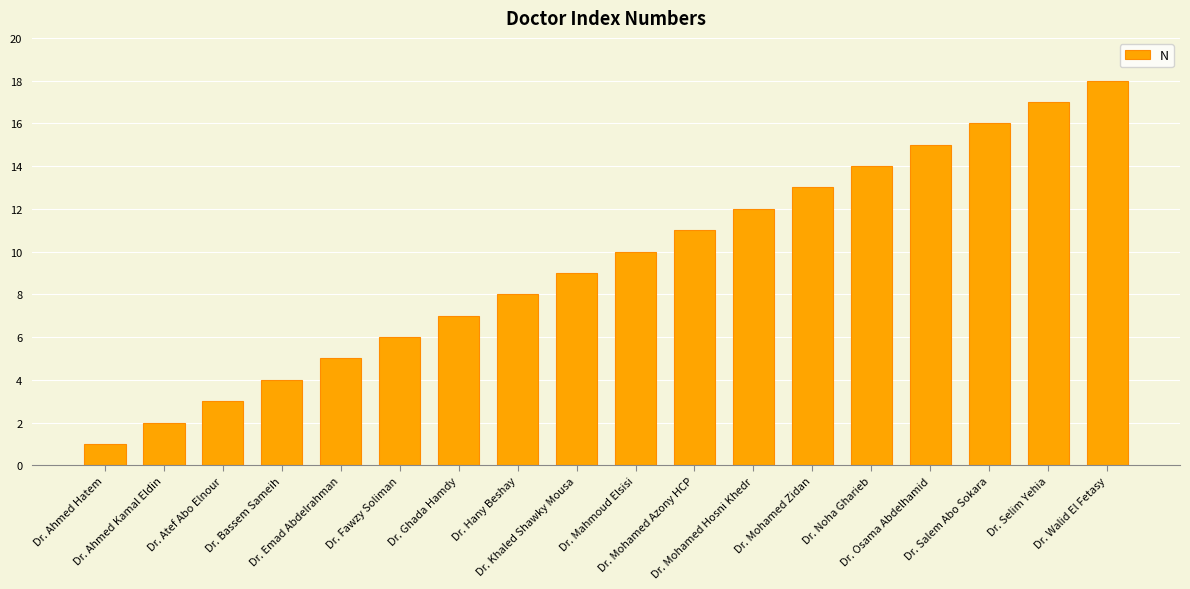

True or false: the data shows 3 at Dr. Atef Abo Elnour.

True